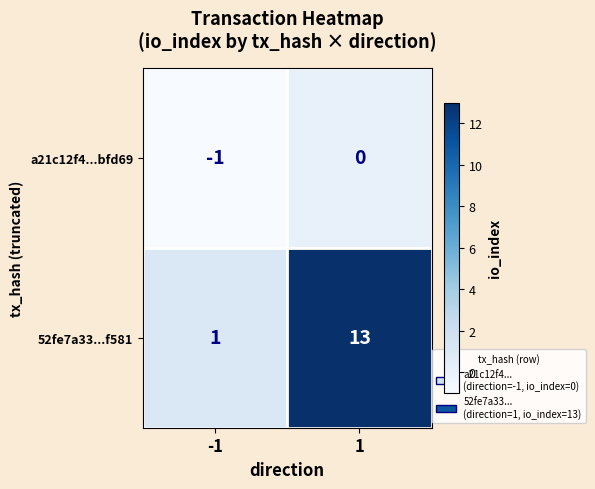

Between -1 and 1, which series saw the biggest shift?

52fe7a33...f581